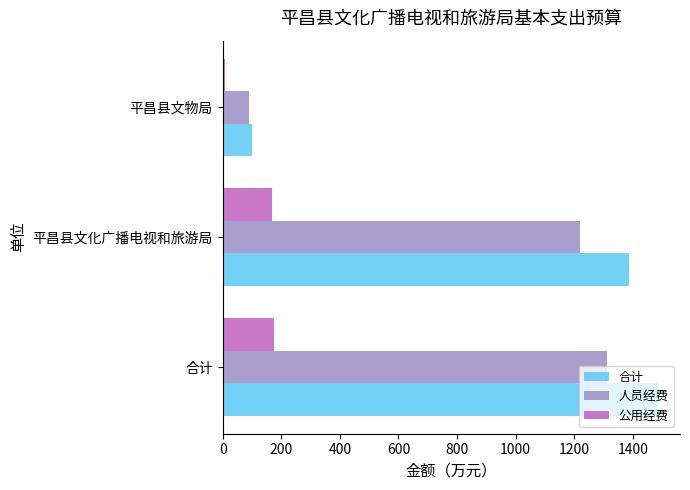

Where is 合计 nearest to the value 792?

平昌县文化广播电视和旅游局